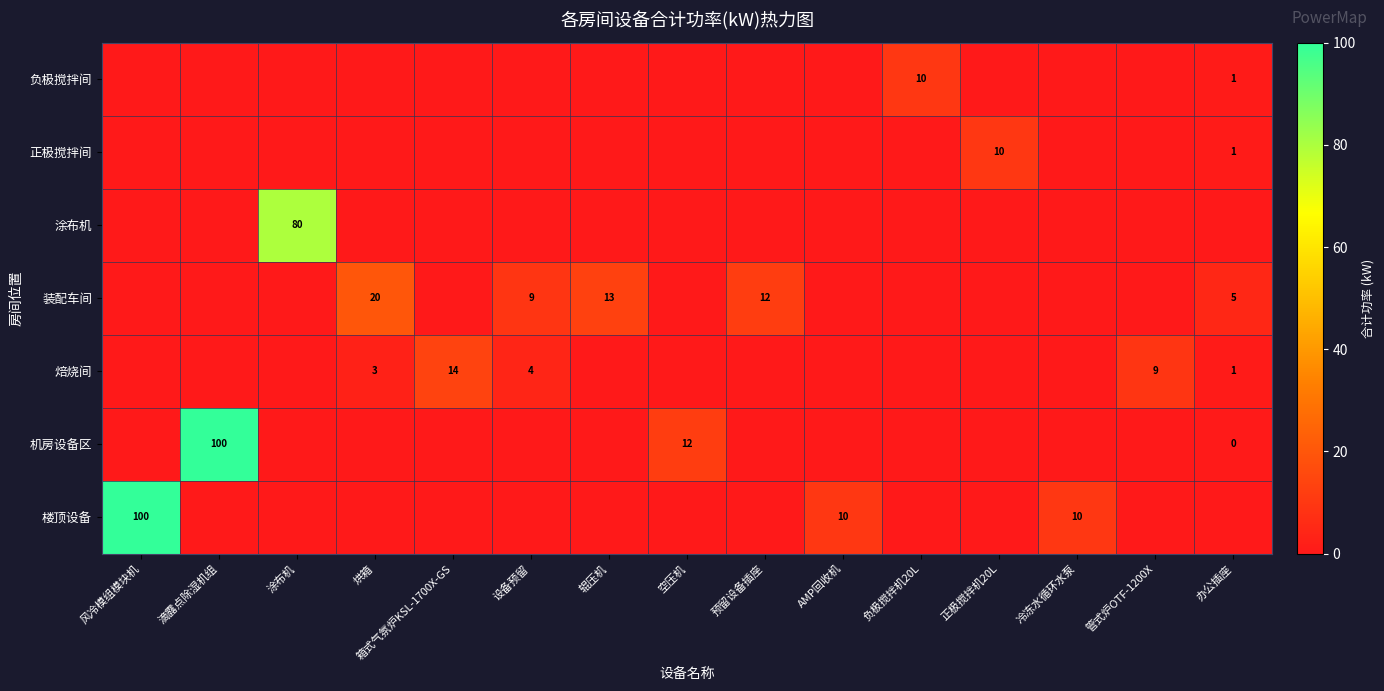

True or false: 装配车间 has a value of 13 at 辊压机.

True